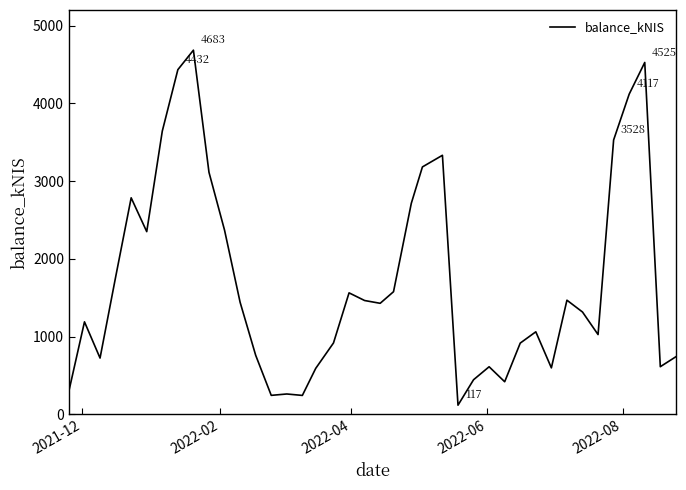

What is the greatest value displayed?

4683.4